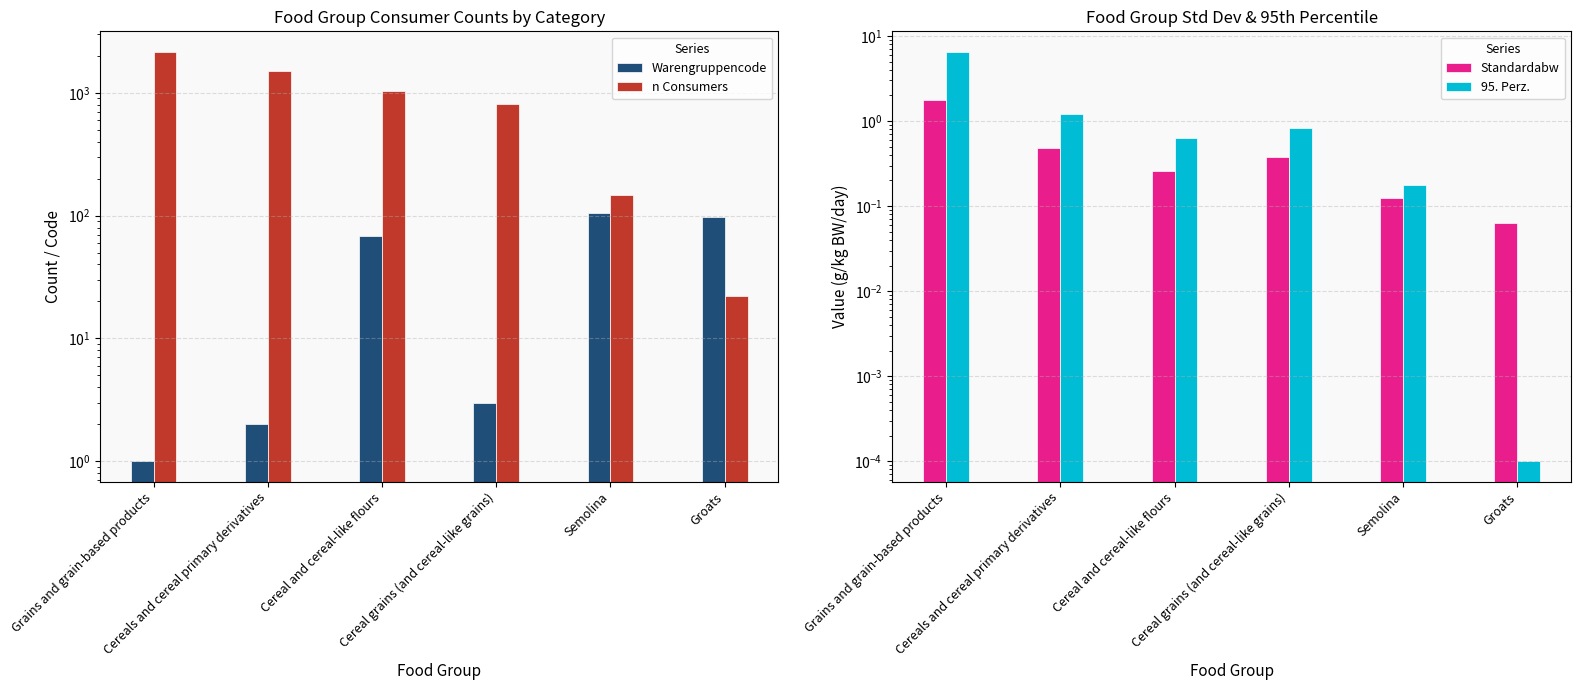

True or false: Standardabw has a value of 0.4 at Cereal and cereal-like flours.

False